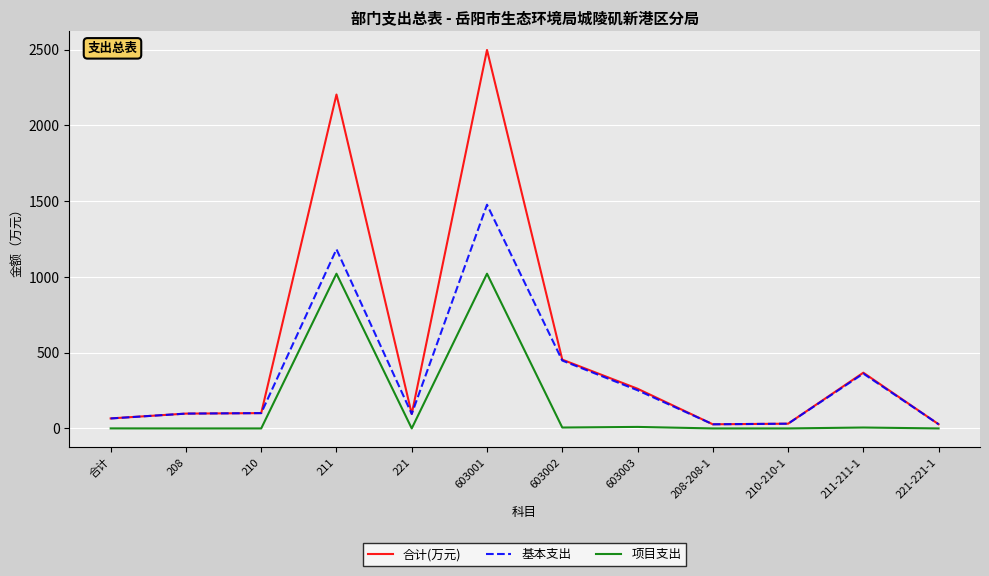

The 项目支出 series shows 684.2 at 211. True or false?

False